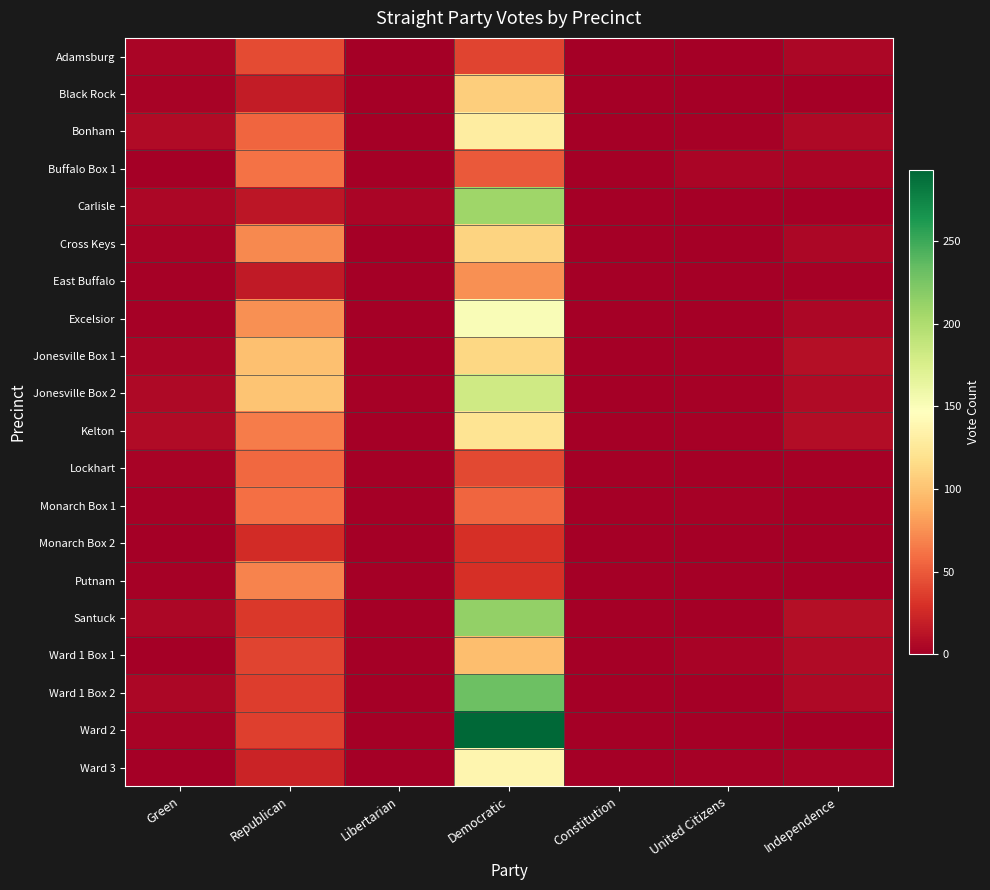

At which category is the sum across all series the highest?

Democratic